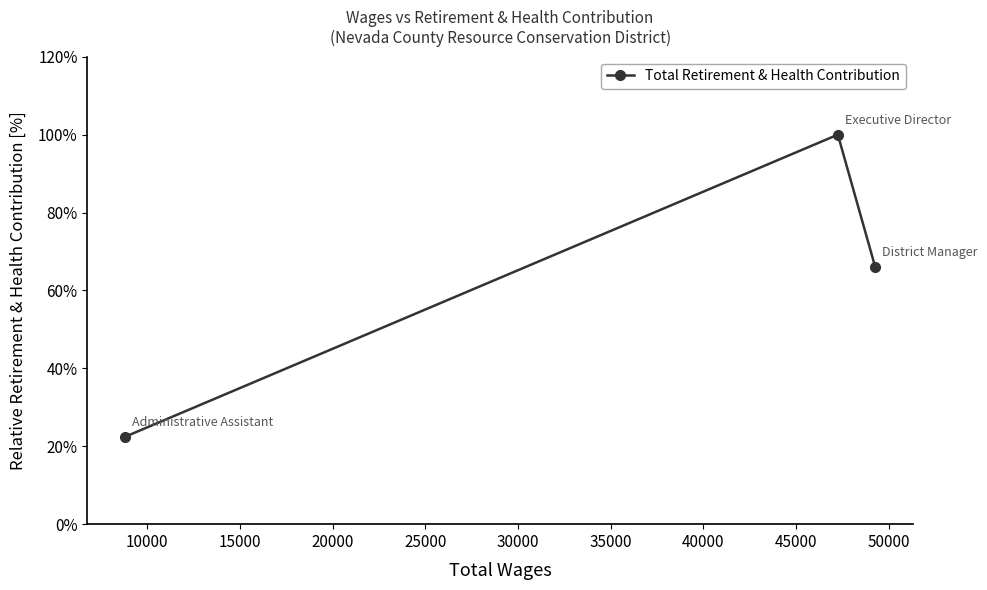

How many distinct data groups are displayed?

1